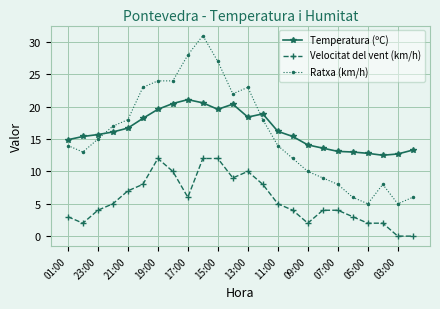

How many data points in Ratxa (km/h) are less than 15?

12